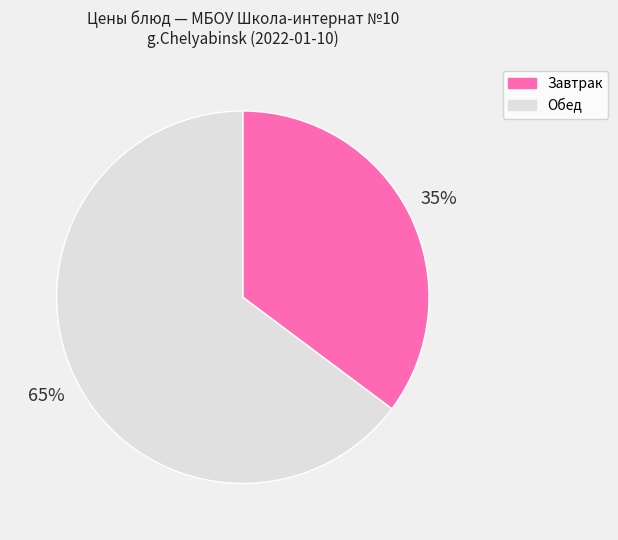

To the nearest percent, what is the difference between the largest and smallest slice percentages?

30%